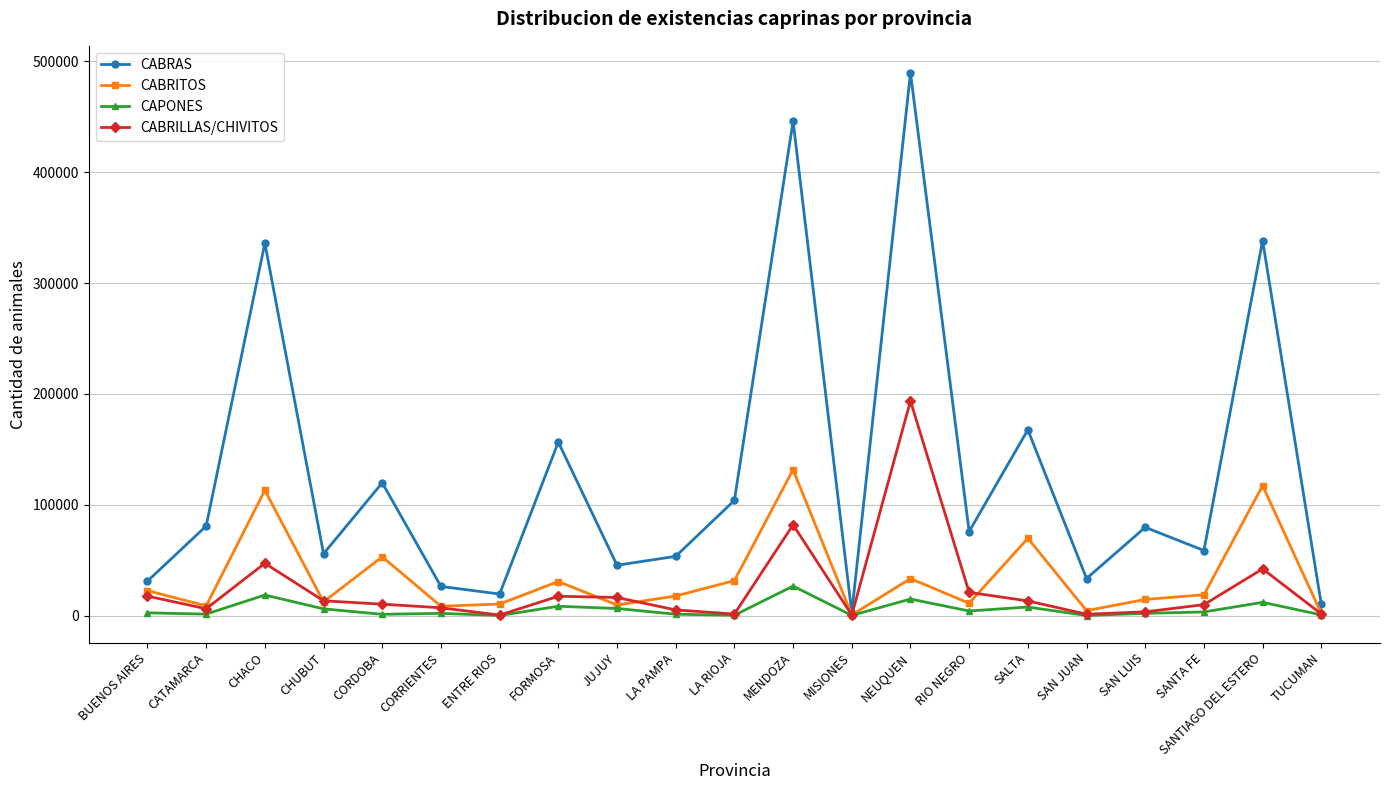

True or false: CABRILLAS/CHIVITOS has more than 2 points higher than both neighbors.

True